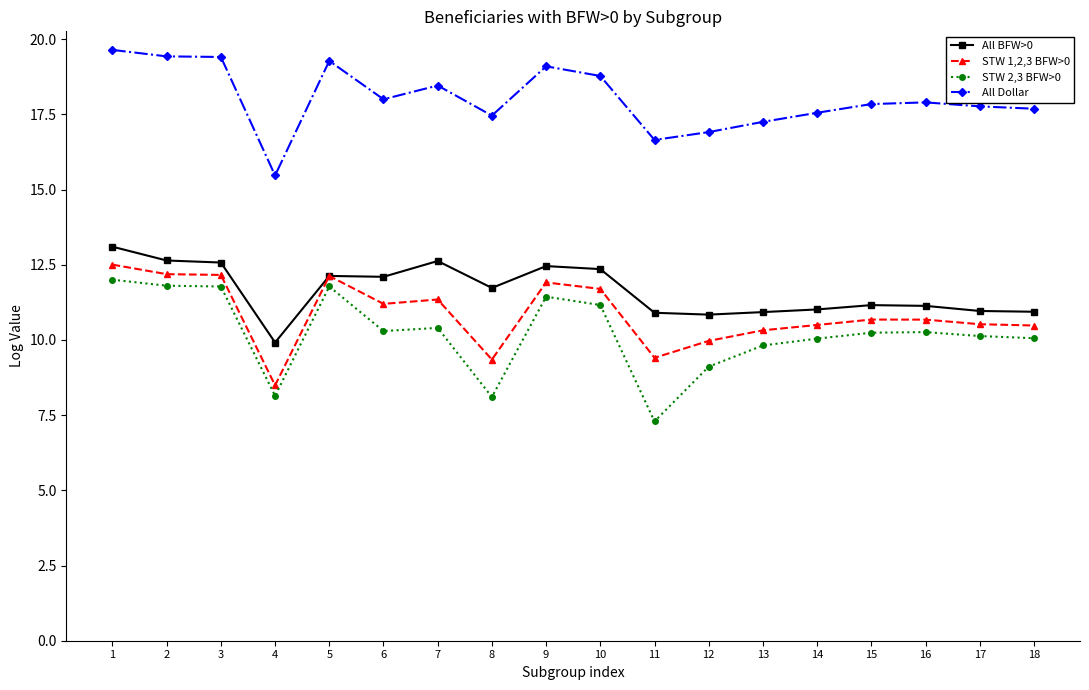

At which category is the sum across all series the highest?

1